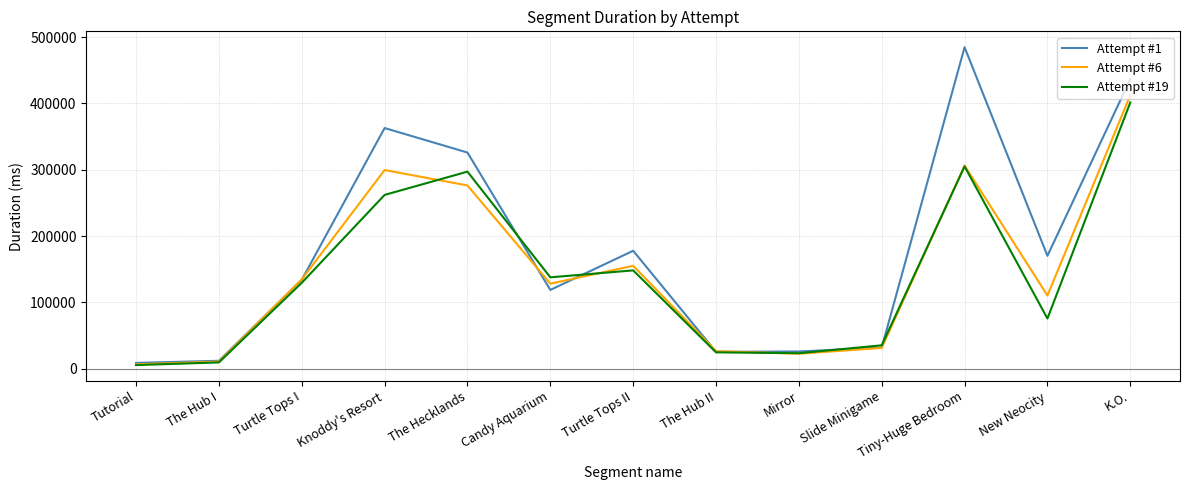

Is it true that Attempt #1 equals 163796 at K.O.?

False